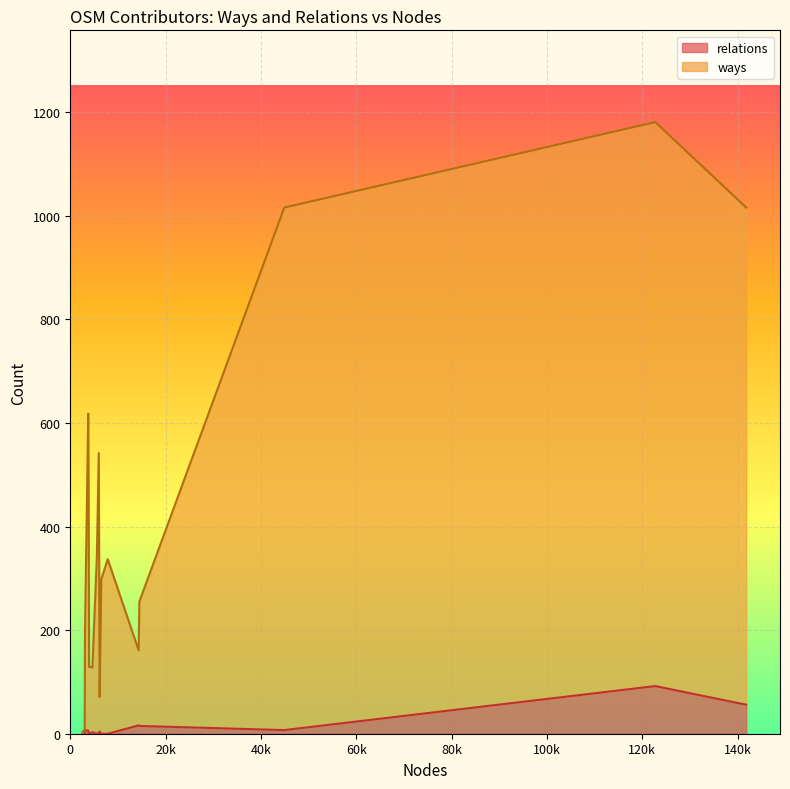

How many data points in ways are above 240?

9